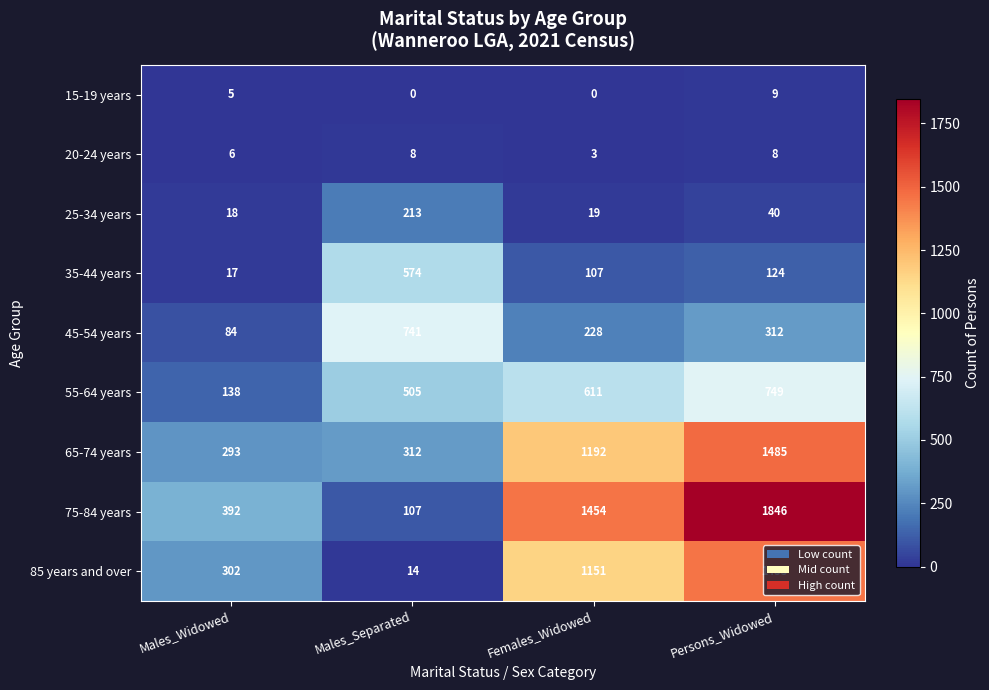

At Males_Separated, list the series in order from smallest to largest.

15-19 years, 20-24 years, 85 years and over, 75-84 years, 25-34 years, 65-74 years, 55-64 years, 35-44 years, 45-54 years